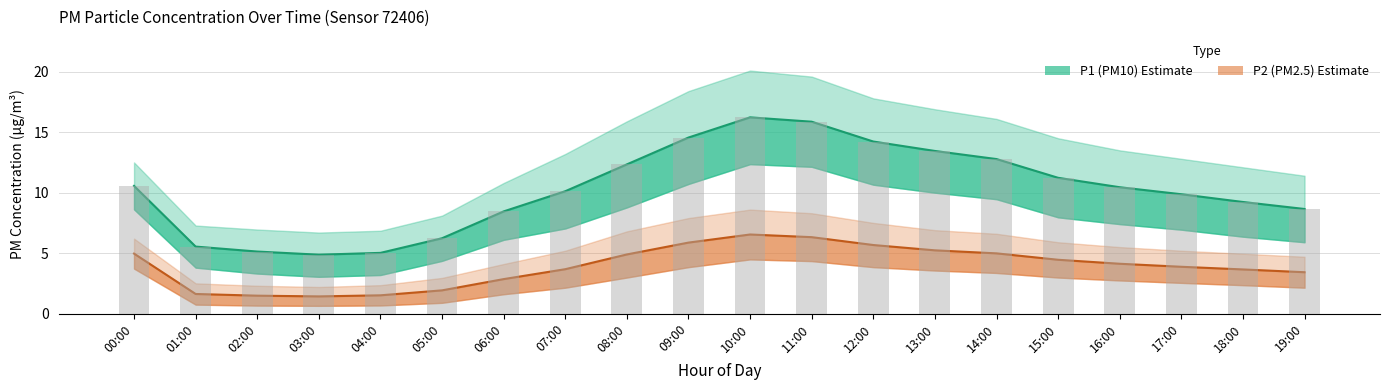

At 10:00, list the series in order from largest to smallest.

P1 (PM10), P2 (PM2.5)